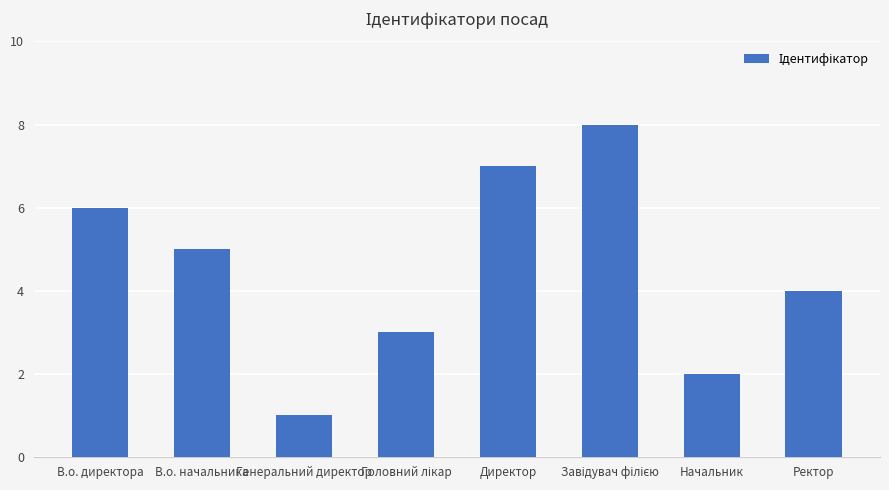

The chart shows a value of 2 at Начальник. True or false?

True